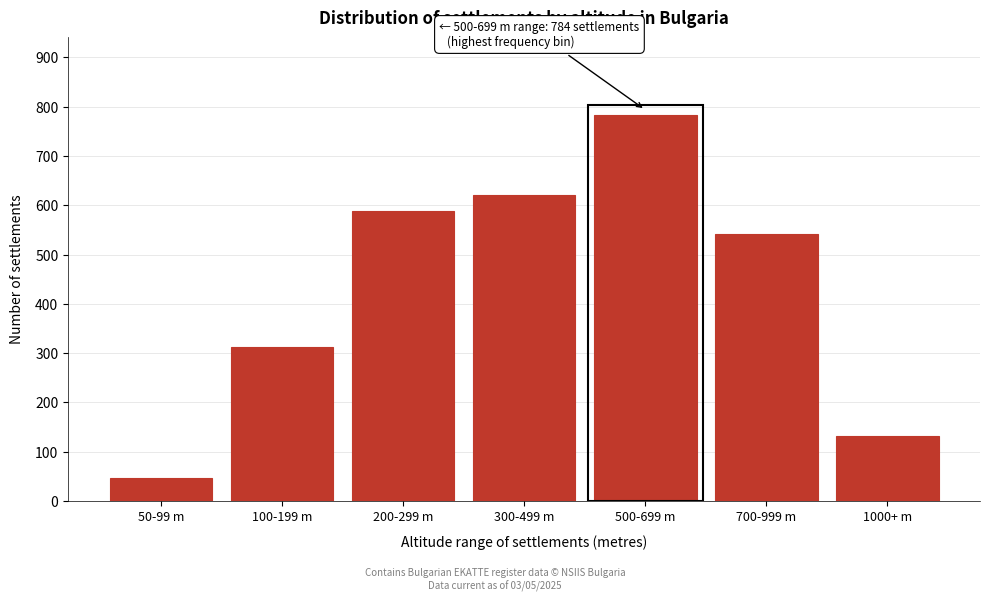

Reading right to left, extract all data points from this chart.

132	541	784	621	589	312	47